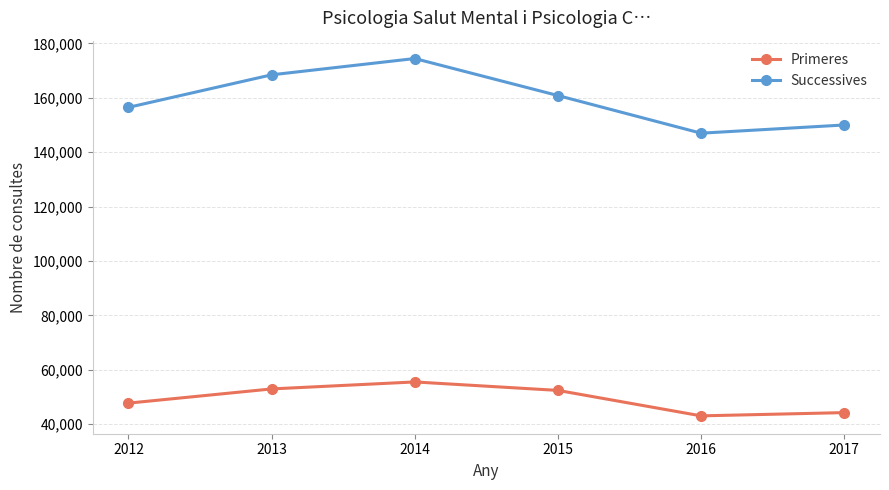

Count the number of data series in this chart.

2